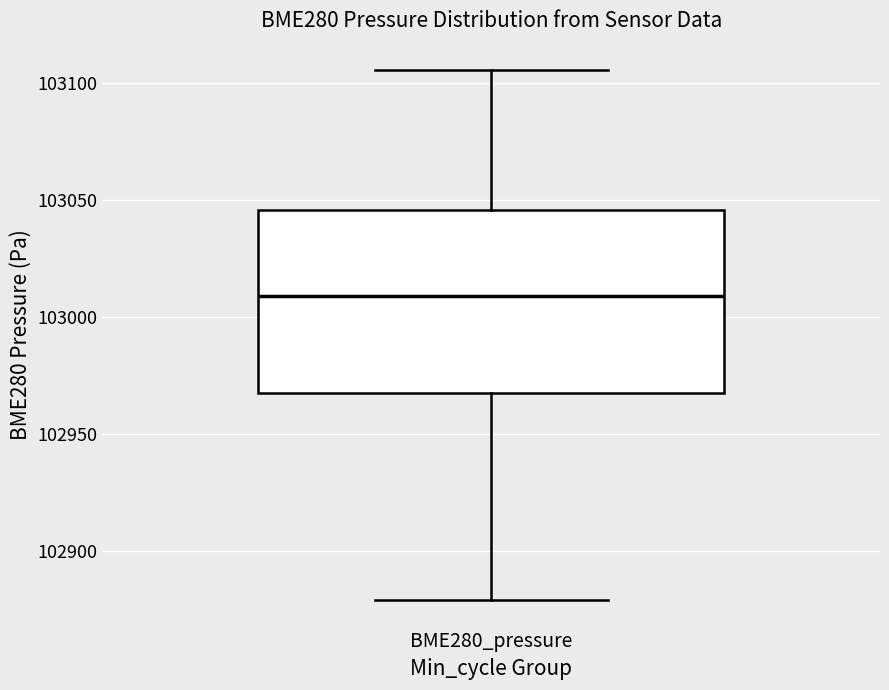

Where is the upper edge of the box for BME280_pressure on the y-axis? The values are not printed on the chart, so give them approximately, as read against the axis.

103045